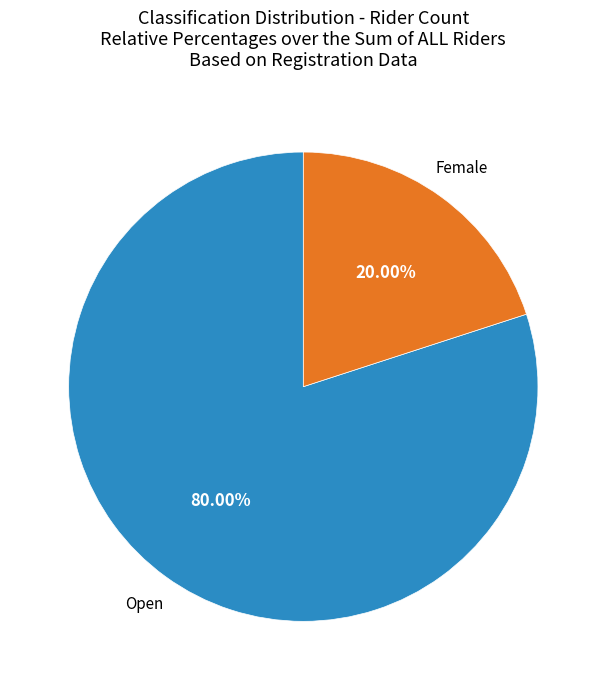

Is it true that Open is 91% of the pie?

False